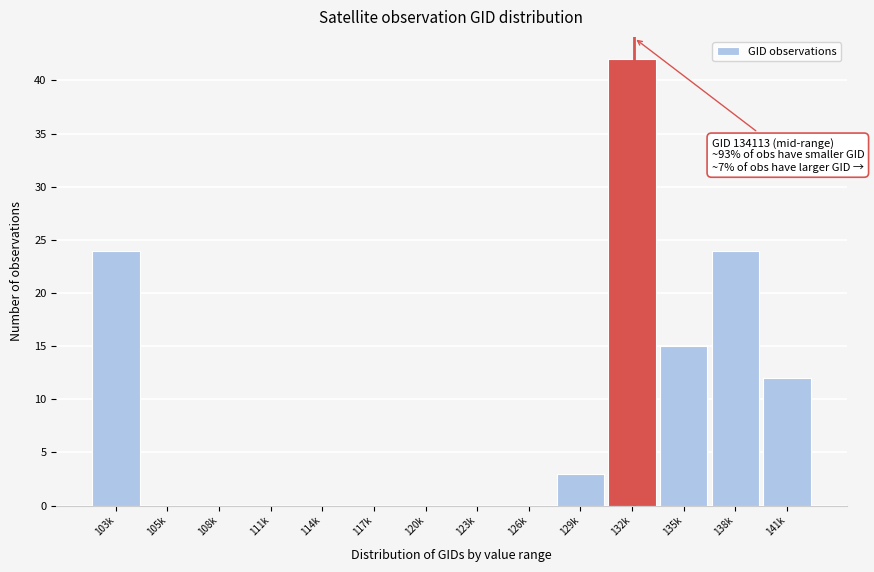

Reading left to right, what are all the values shown in this chart?

103k=24	105k=0	108k=0	111k=0	114k=0	117k=0	120k=0	123k=0	126k=0	129k=3	132k=42	135k=15	138k=24	141k=12